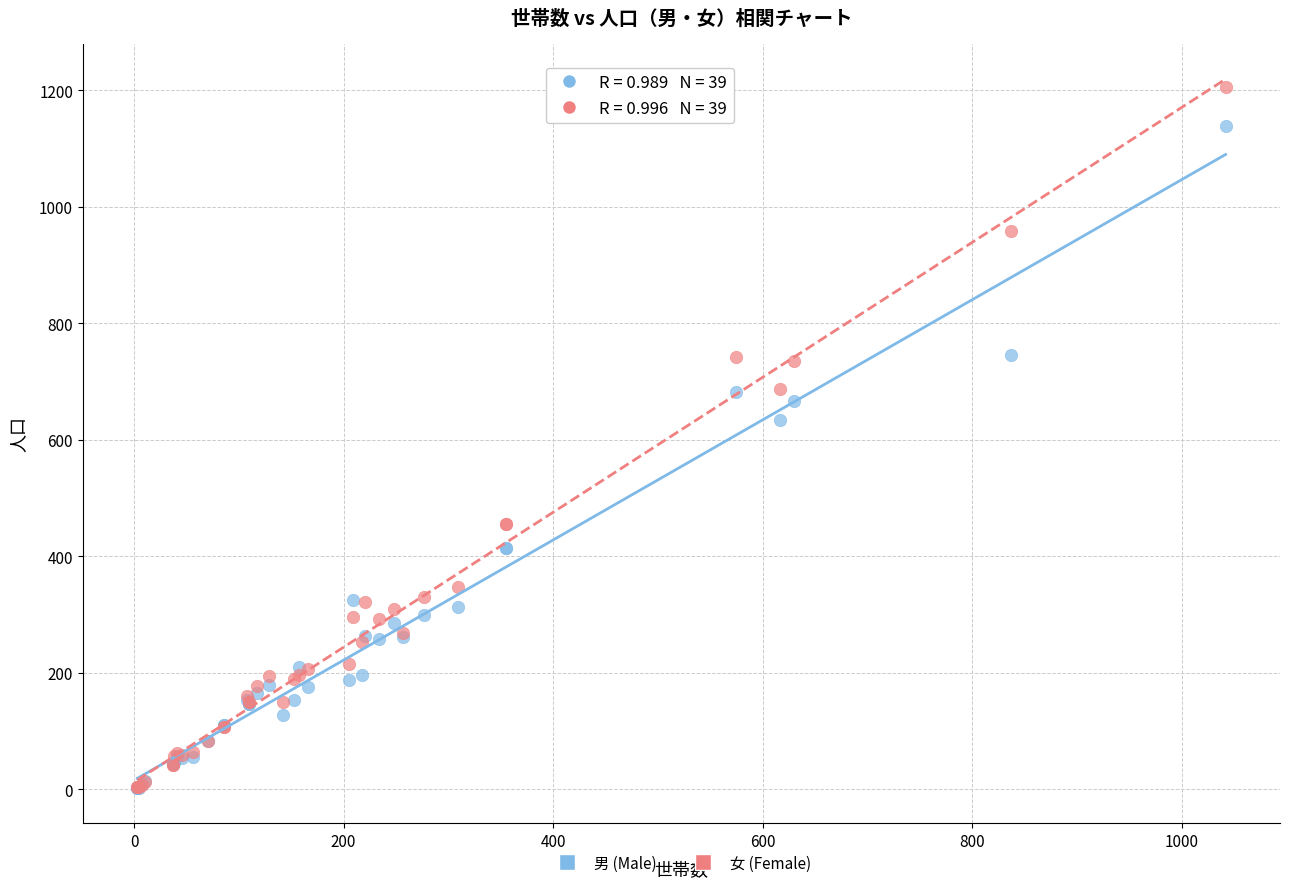

In the 女 (Female) series, what Y value is closest to 605?

688